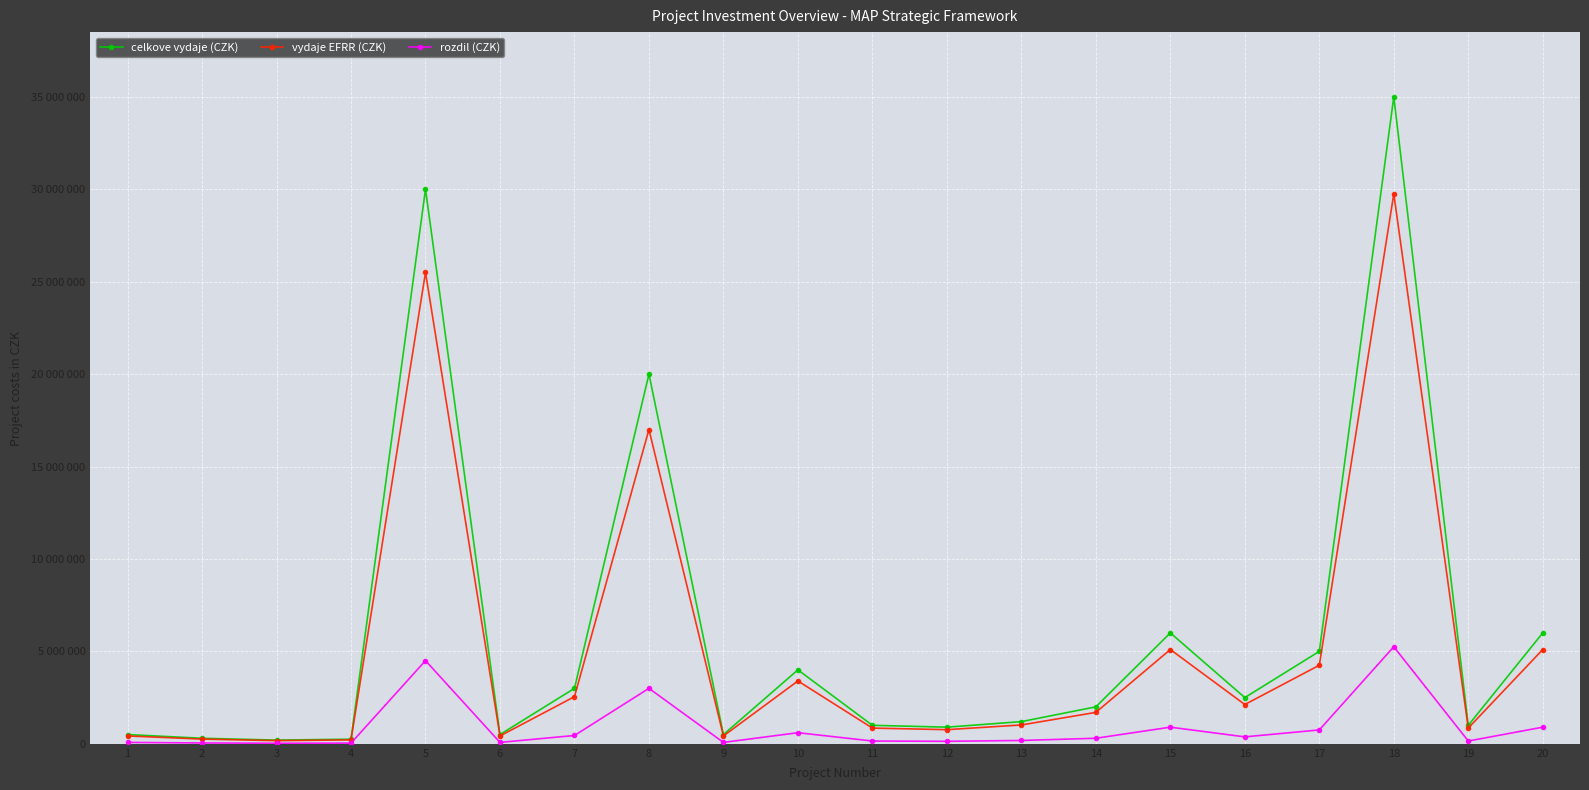

Between 19 and 2, which is larger?

19